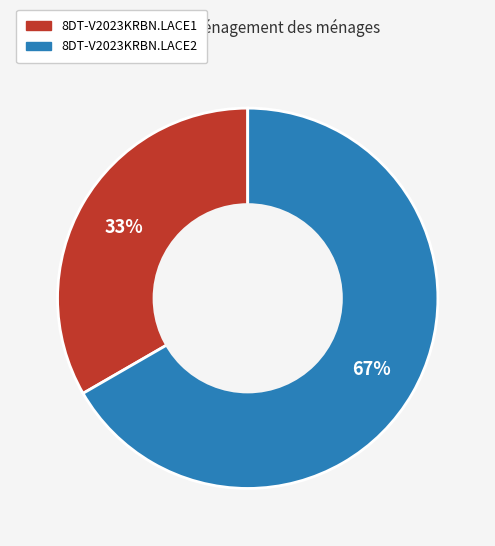

To the nearest percent, what portion does 8DT-V2023KRBN.LACE1 represent?

33%